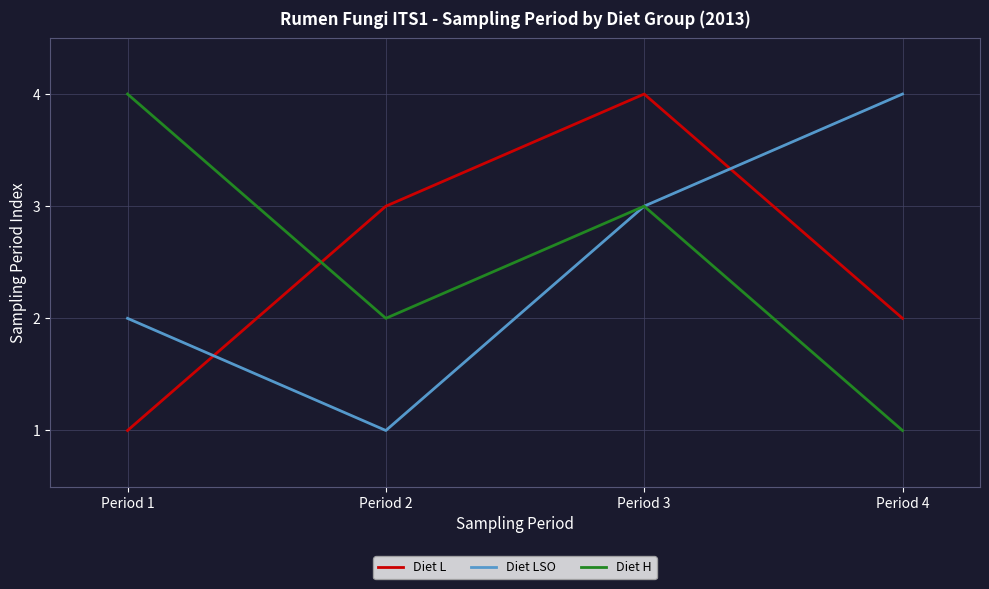

True or false: Diet L has a value of 0 at Period 1.

False